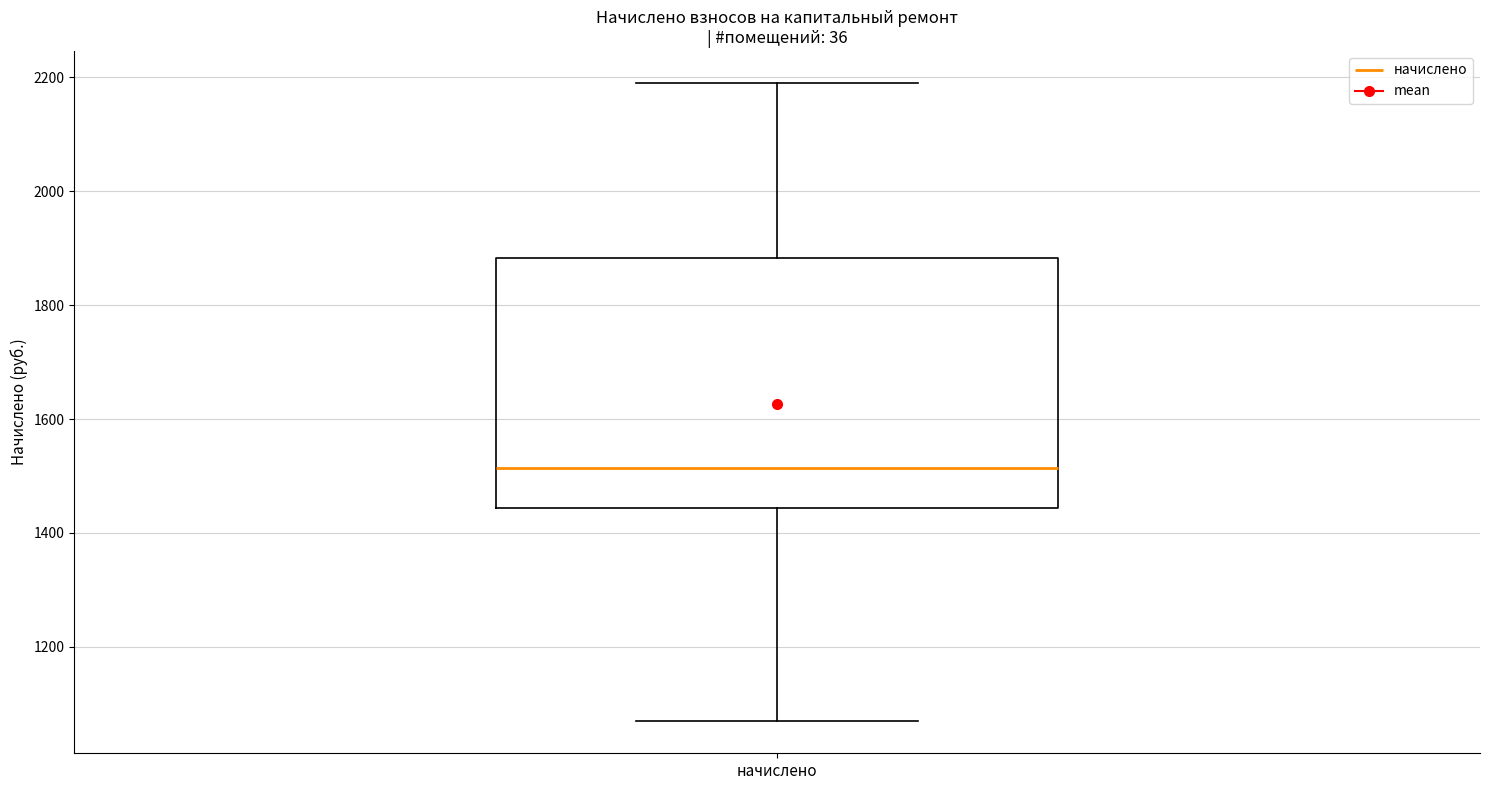

Transcribe this box plot: give where the median line is, the range the box spans, and where the two whiskers end, as read against the y-axis. The values are not printed on the chart, so give them approximately, as read against the axis.

median 1520, box 1440 to 1880, whiskers 1060 to 2200